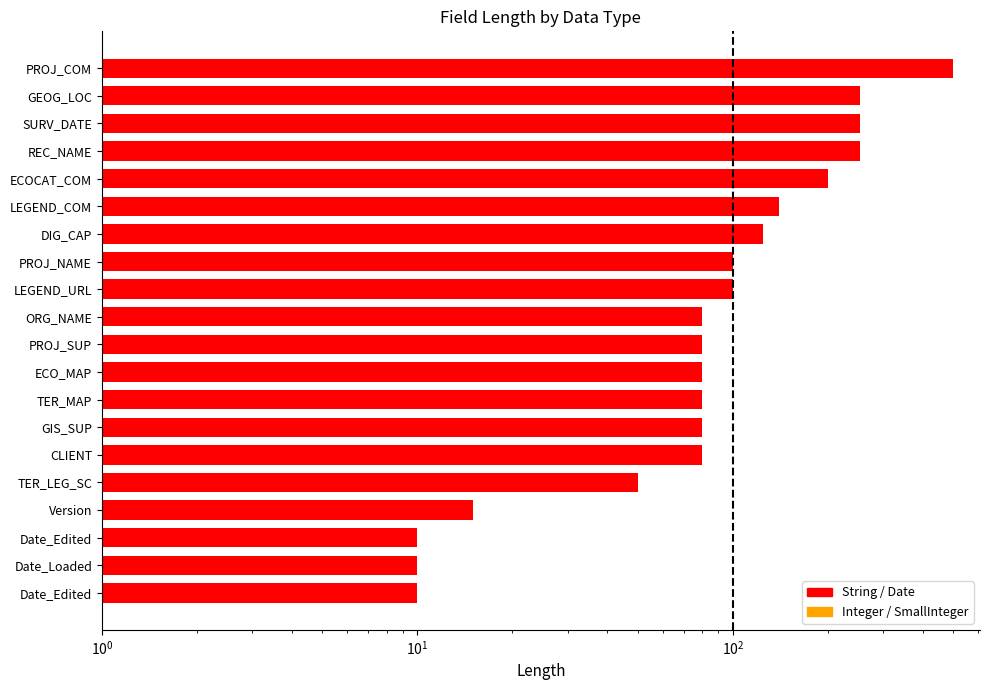

Between GEOG_LOC and ECO_MAP, which is larger?

GEOG_LOC